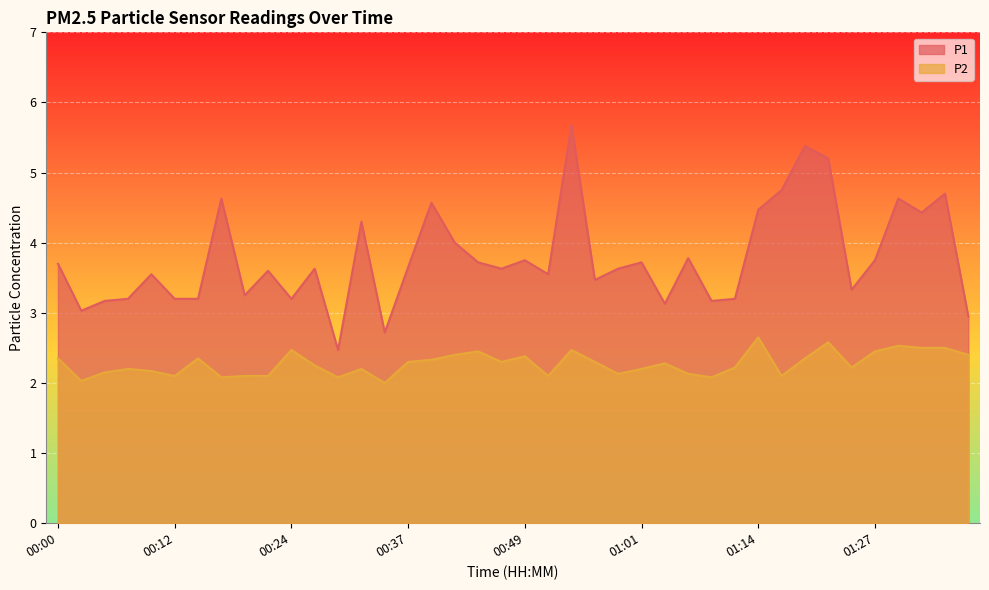

At how many categories does at least one series exceed 3?

37